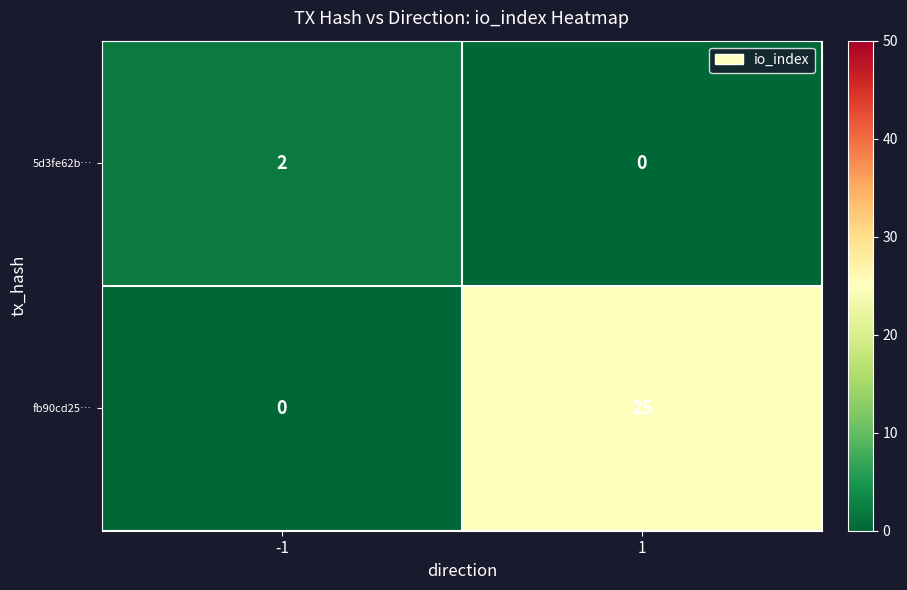

Which series has the widest spread of values?

fb90cd25…